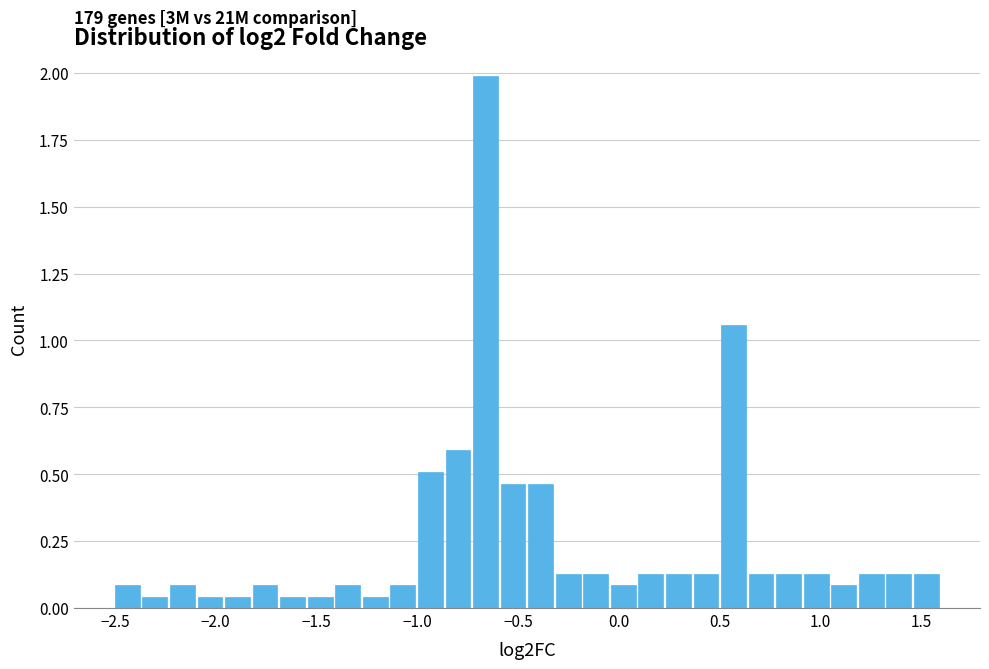

Read against the x-axis, roughly where is the centre of the tallest bar?

-0.65